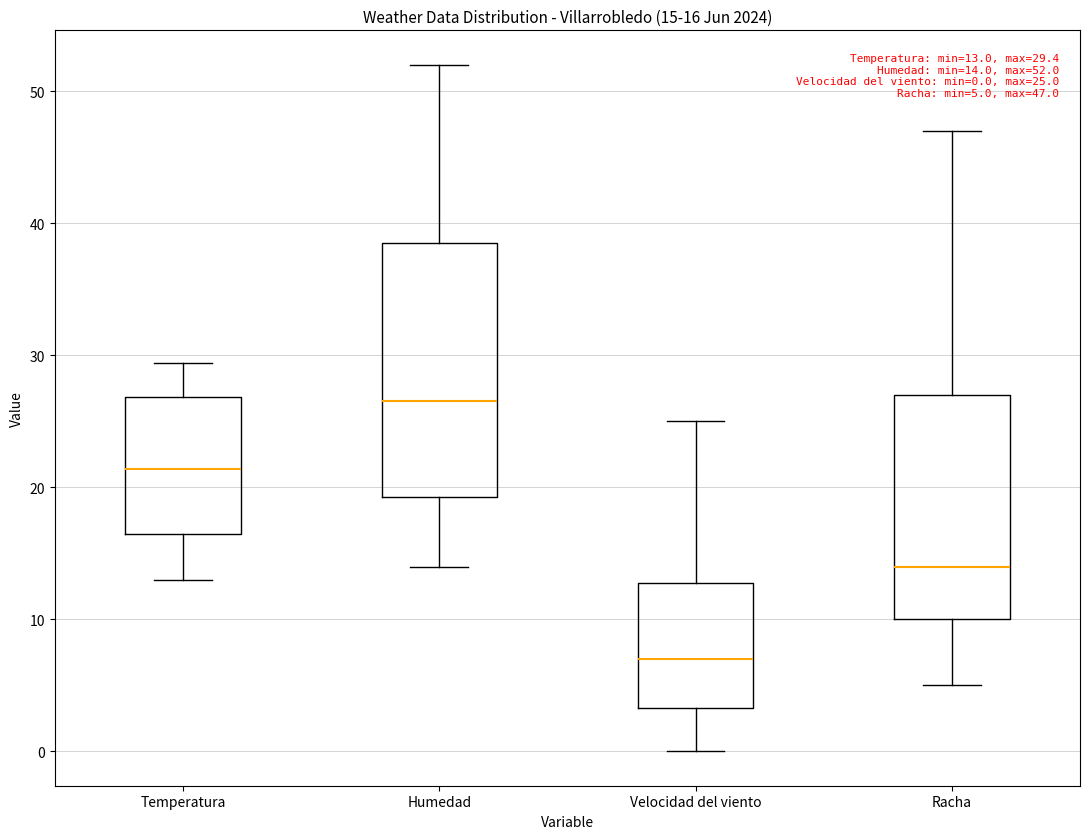

Which box's median line is the lowest?

Velocidad del viento